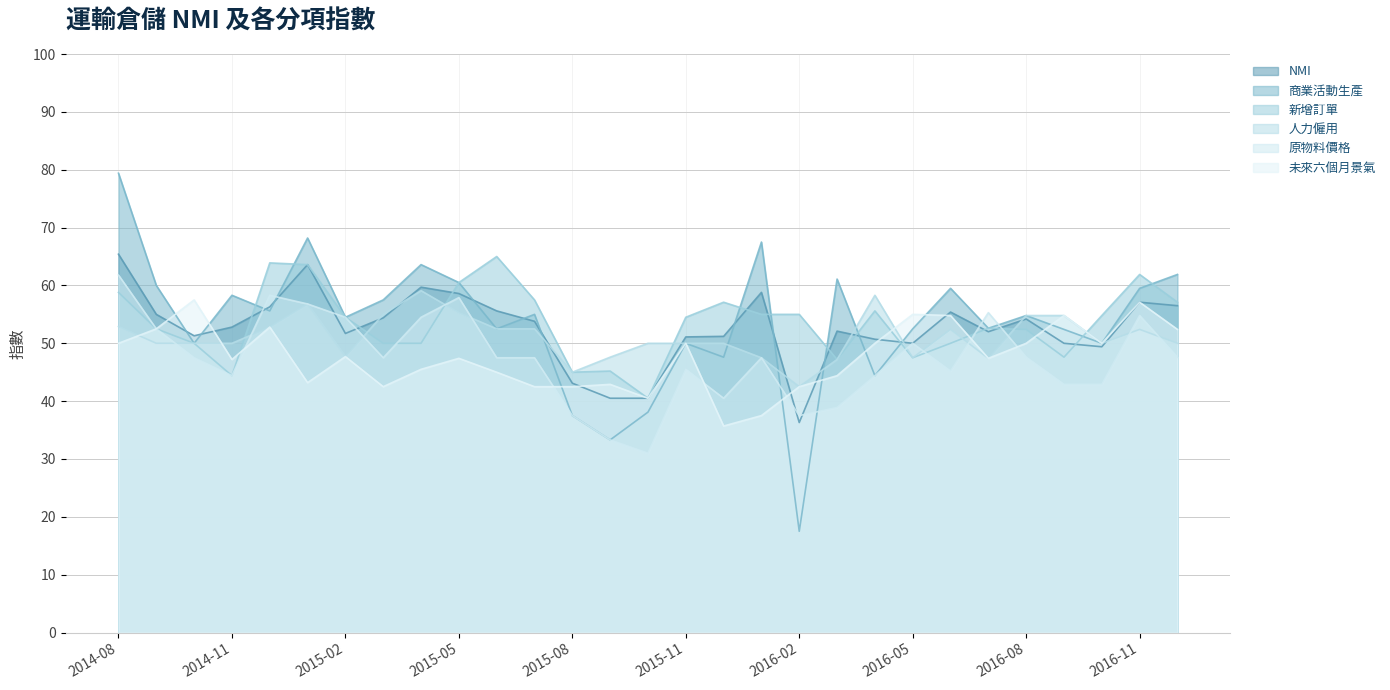

Reading left to right, transcribe all the data shown in this chart.

NMI: 2014-08=65.4	2014-09=55.0	2014-10=51.3	2014-11=52.8	2014-12=56.3	2015-01=63.6	2015-02=51.7	2015-03=54.4	2015-04=59.7	2015-05=58.6	2015-06=55.6	2015-07=53.8	2015-08=43.1	2015-09=40.5	2015-10=40.5	2015-11=51.1	2015-12=51.2	2016-01=58.8	2016-02=36.3	2016-03=52.1	2016-04=50.7	2016-05=50.0	2016-06=55.4	2016-07=52.0	2016-08=54.2	2016-09=50.0	2016-10=49.4	2016-11=57.1	2016-12=56.5
商業活動生產: 2014-08=79.4	2014-09=60.0	2014-10=50.0	2014-11=58.3	2014-12=55.6	2015-01=68.2	2015-02=54.5	2015-03=57.5	2015-04=63.6	2015-05=60.5	2015-06=52.5	2015-07=55.0	2015-08=37.5	2015-09=33.3	2015-10=38.1	2015-11=50.0	2015-12=47.6	2016-01=67.5	2016-02=17.5	2016-03=61.1	2016-04=44.4	2016-05=52.5	2016-06=59.5	2016-07=52.6	2016-08=54.8	2016-09=52.4	2016-10=50.0	2016-11=59.5	2016-12=61.9
新增訂單: 2014-08=58.8	2014-09=52.5	2014-10=50.0	2014-11=44.4	2014-12=63.9	2015-01=63.6	2015-02=54.5	2015-03=50.0	2015-04=50.0	2015-05=60.5	2015-06=65.0	2015-07=57.5	2015-08=45.0	2015-09=45.2	2015-10=40.5	2015-11=54.5	2015-12=57.1	2016-01=55.0	2016-02=55.0	2016-03=47.2	2016-04=55.6	2016-05=47.5	2016-06=50.0	2016-07=52.6	2016-08=52.4	2016-09=47.6	2016-10=54.8	2016-11=61.9	2016-12=57.1
人力僱用: 2014-08=52.9	2014-09=50.0	2014-10=50.0	2014-11=50.0	2014-12=52.8	2015-01=56.8	2015-02=47.7	2015-03=55.0	2015-04=59.1	2015-05=55.3	2015-06=52.5	2015-07=52.5	2015-08=45.0	2015-09=47.6	2015-10=50.0	2015-11=50.0	2015-12=50.0	2016-01=47.5	2016-02=42.5	2016-03=47.2	2016-04=58.3	2016-05=47.5	2016-06=52.4	2016-07=47.4	2016-08=54.8	2016-09=54.8	2016-10=50.0	2016-11=52.4	2016-12=50.0
原物料價格: 2014-08=61.8	2014-09=52.5	2014-10=47.5	2014-11=44.4	2014-12=58.3	2015-01=56.8	2015-02=54.5	2015-03=47.5	2015-04=54.5	2015-05=57.9	2015-06=47.5	2015-07=47.5	2015-08=37.5	2015-09=33.3	2015-10=31.0	2015-11=45.5	2015-12=40.5	2016-01=47.5	2016-02=37.5	2016-03=38.9	2016-04=44.4	2016-05=50.0	2016-06=45.2	2016-07=55.3	2016-08=47.6	2016-09=42.9	2016-10=42.9	2016-11=54.8	2016-12=47.6
未來六個月景氣: 2014-08=50.0	2014-09=52.5	2014-10=57.5	2014-11=47.2	2014-12=52.8	2015-01=43.2	2015-02=47.7	2015-03=42.5	2015-04=45.5	2015-05=47.4	2015-06=45.0	2015-07=42.5	2015-08=42.5	2015-09=42.9	2015-10=40.5	2015-11=50.0	2015-12=35.7	2016-01=37.5	2016-02=42.5	2016-03=44.4	2016-04=50.0	2016-05=55.0	2016-06=54.8	2016-07=47.4	2016-08=50.0	2016-09=54.8	2016-10=50.0	2016-11=57.1	2016-12=52.4